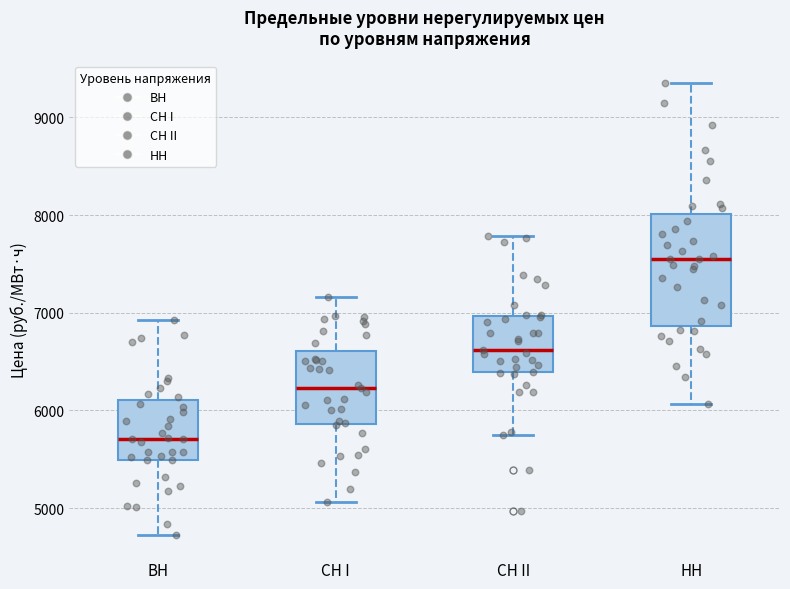

Which box is the tallest, from its lower edge to its upper edge?

НН